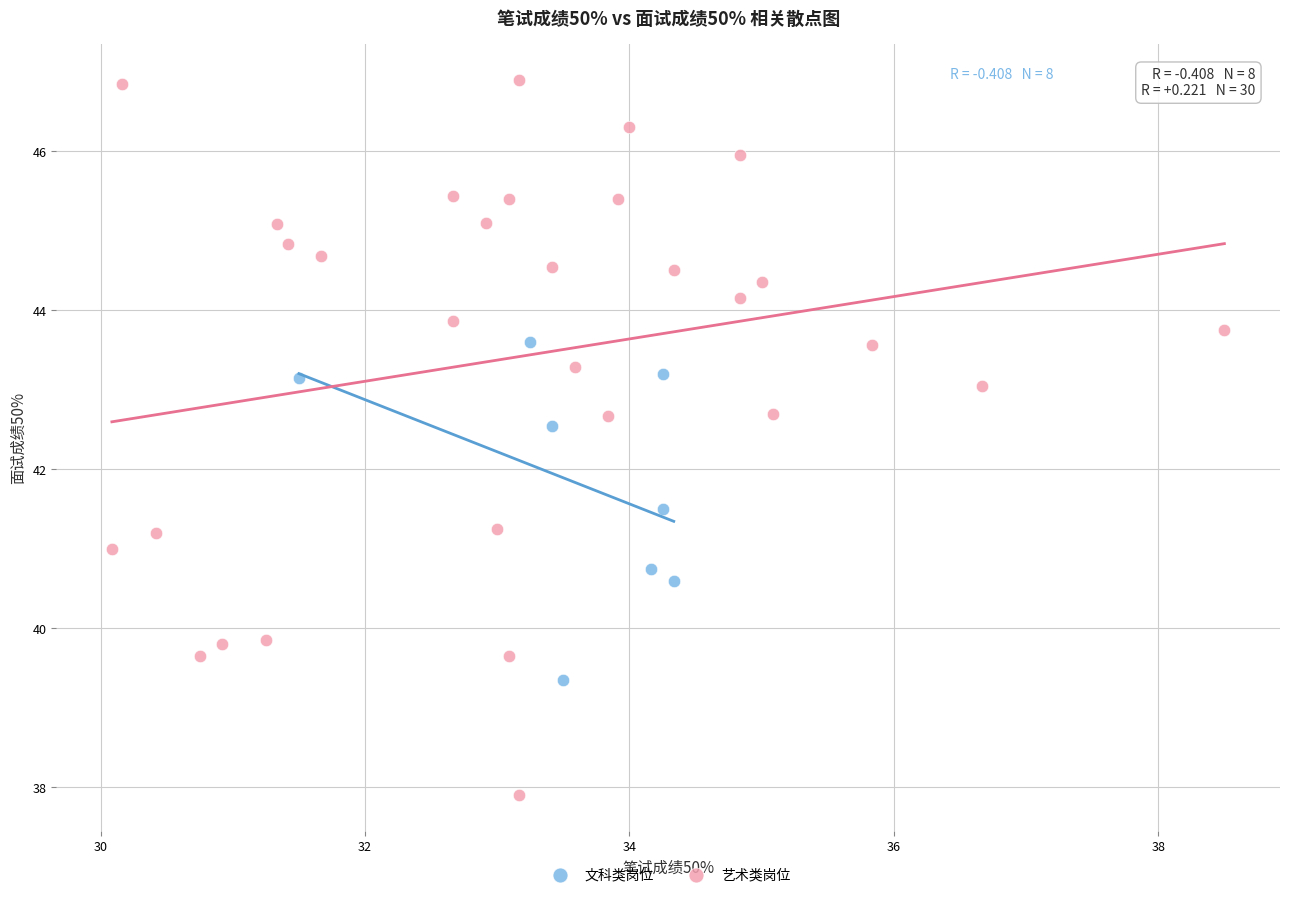

Which series has the largest Y range (max minus min)?

艺术类岗位